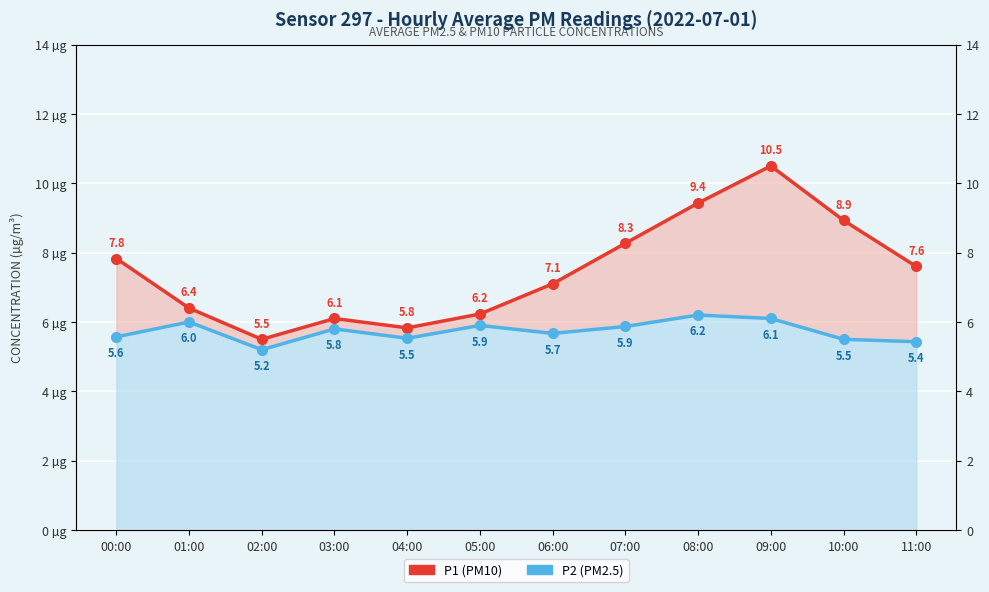

How many distinct data groups are displayed?

2